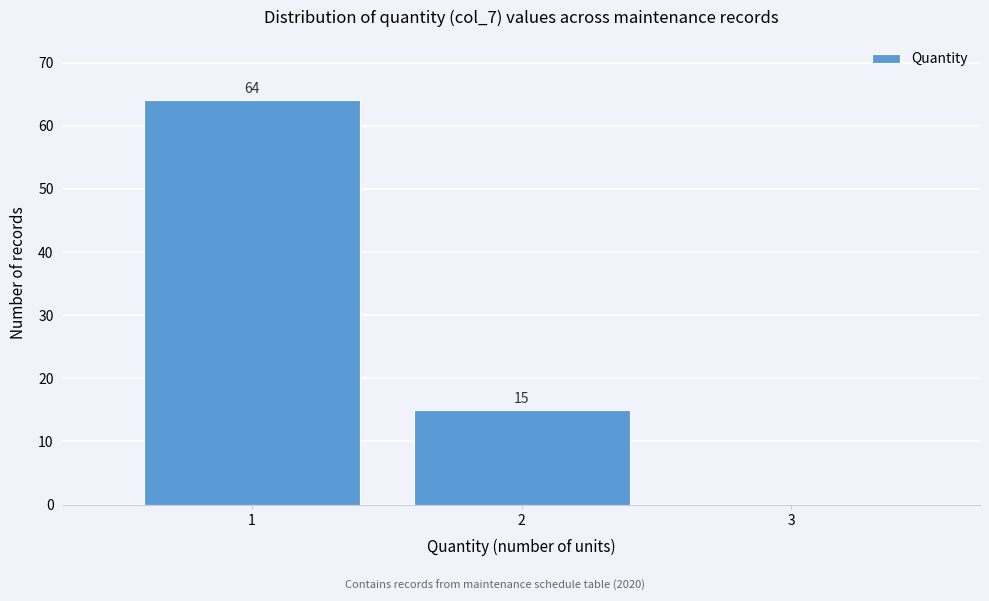

Reading left to right, list all the values displayed in this chart.

1=64	2=15	3=0